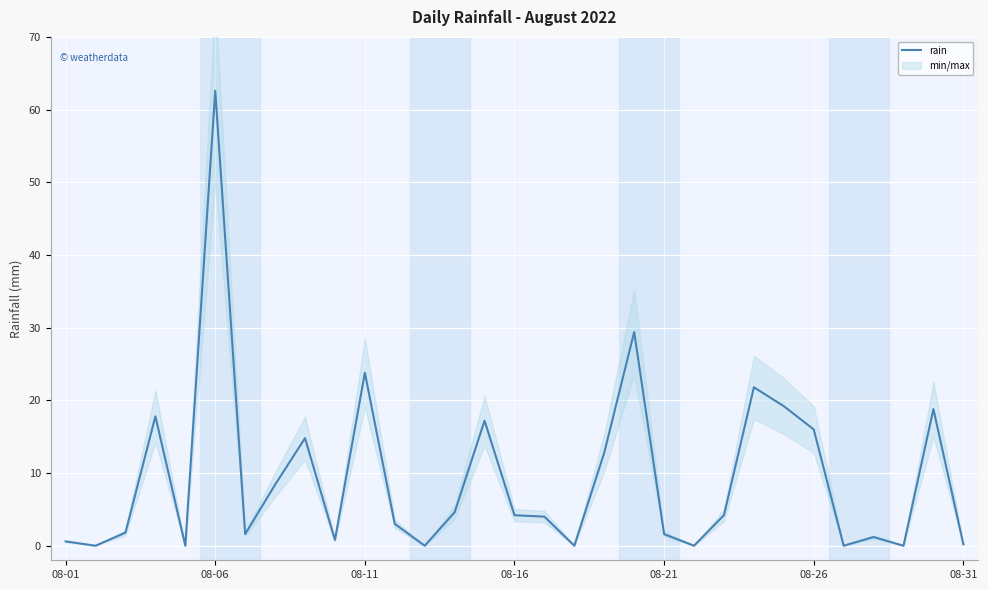

True or false: the data has more than 2 interior local peaks.

True